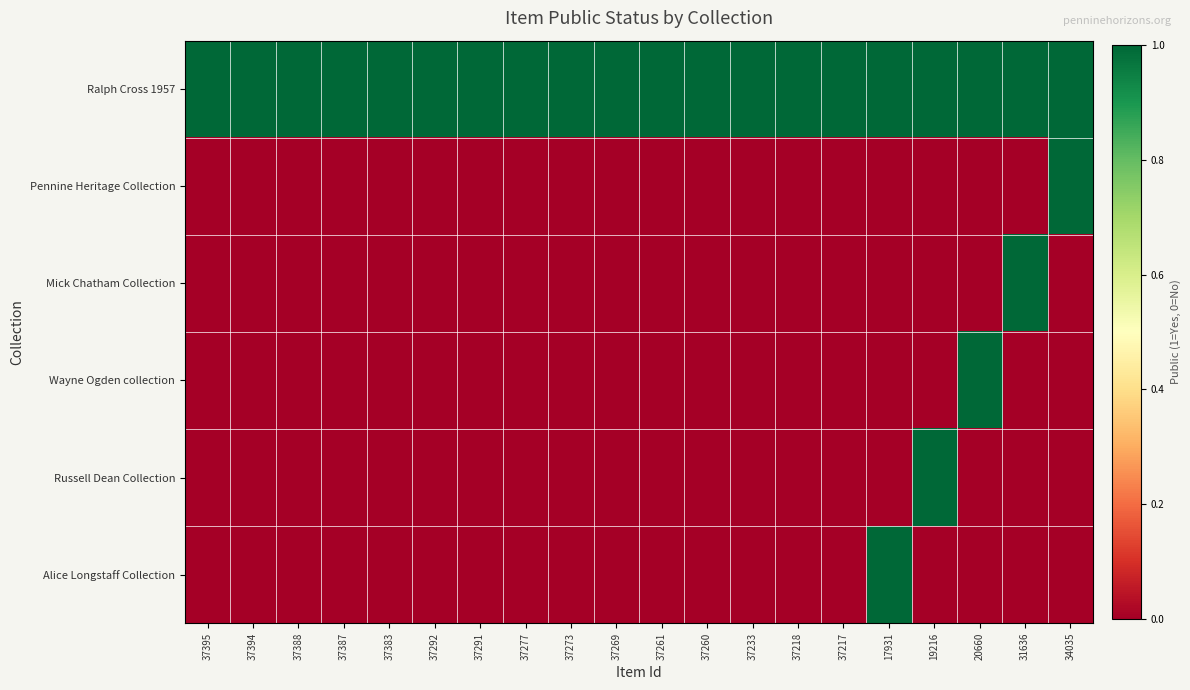

Which series has the largest total across all categories?

Ralph Cross 1957